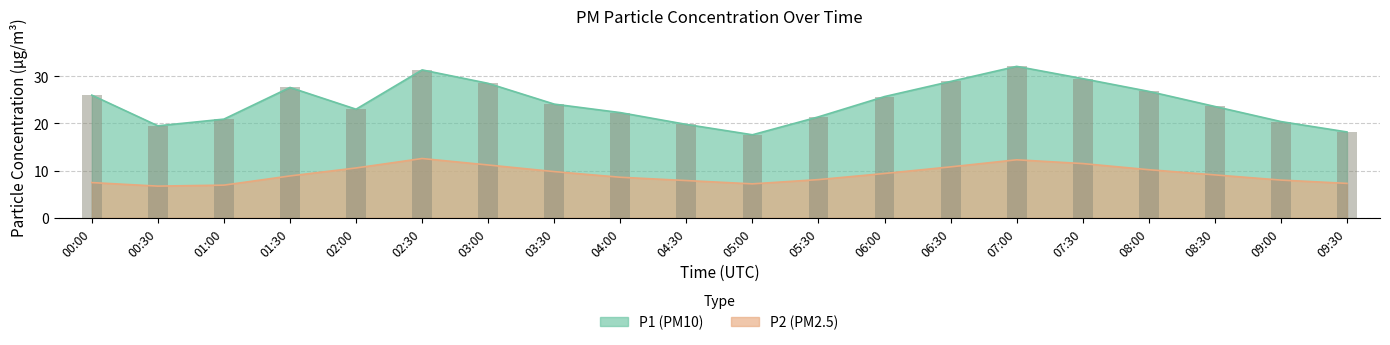

At how many categories does at least one series exceed 13?

20